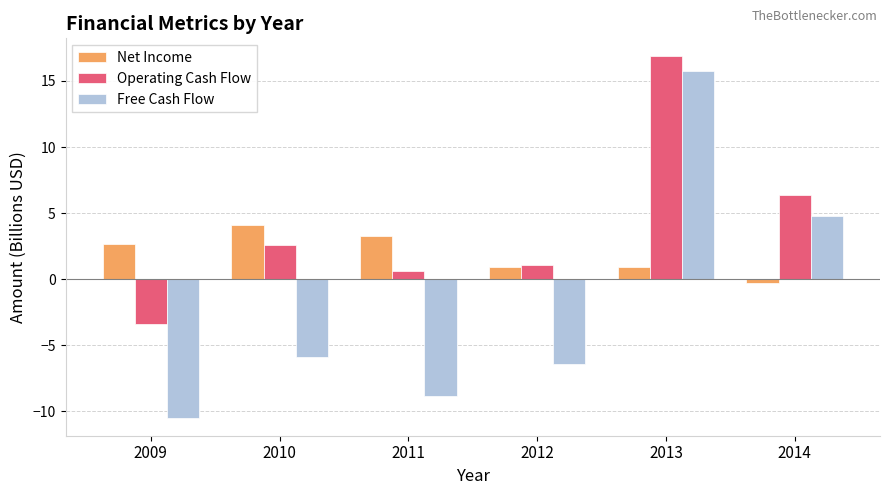

Reading left to right, extract all data points from this chart.

Net Income: 2009=2.6	2010=4.1	2011=3.2	2012=0.9	2013=0.9	2014=-0.3
Operating Cash Flow: 2009=-3.4	2010=2.6	2011=0.6	2012=1.1	2013=16.9	2014=6.3
Free Cash Flow: 2009=-10.5	2010=-5.9	2011=-8.8	2012=-6.4	2013=15.8	2014=4.8